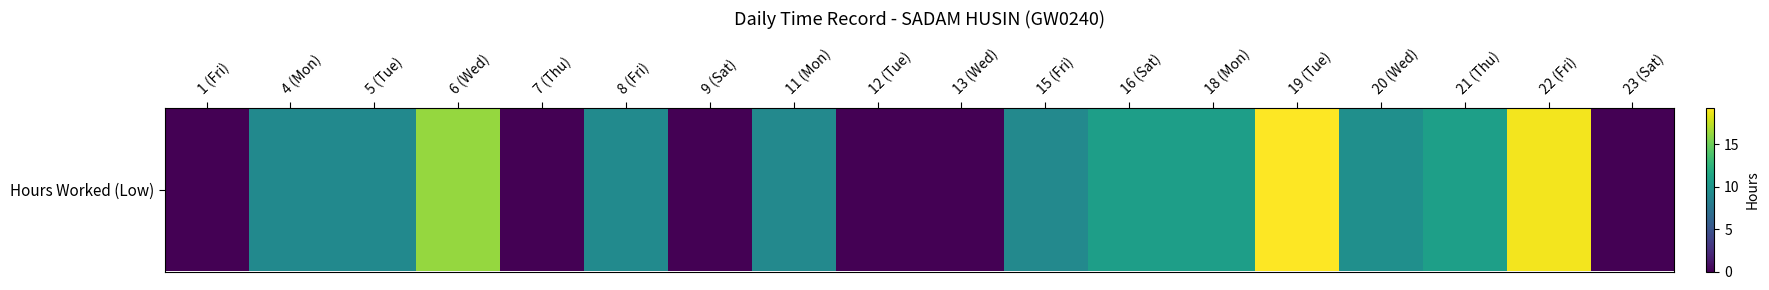

What is the sum of the values at 19 (Tue) and 13 (Wed)?

19.3